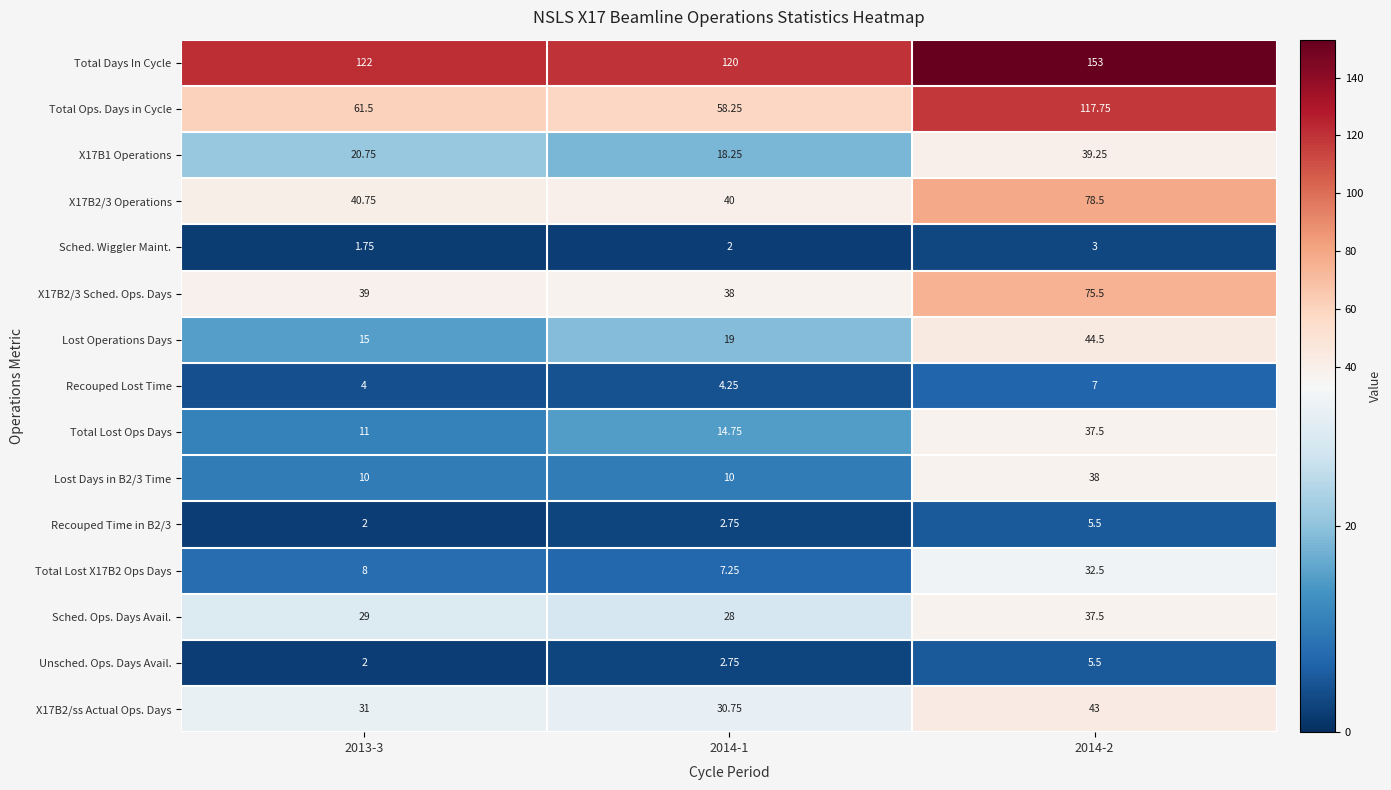

Which series changed the most between 2013-3 and 2014-2?

Total Ops. Days in Cycle